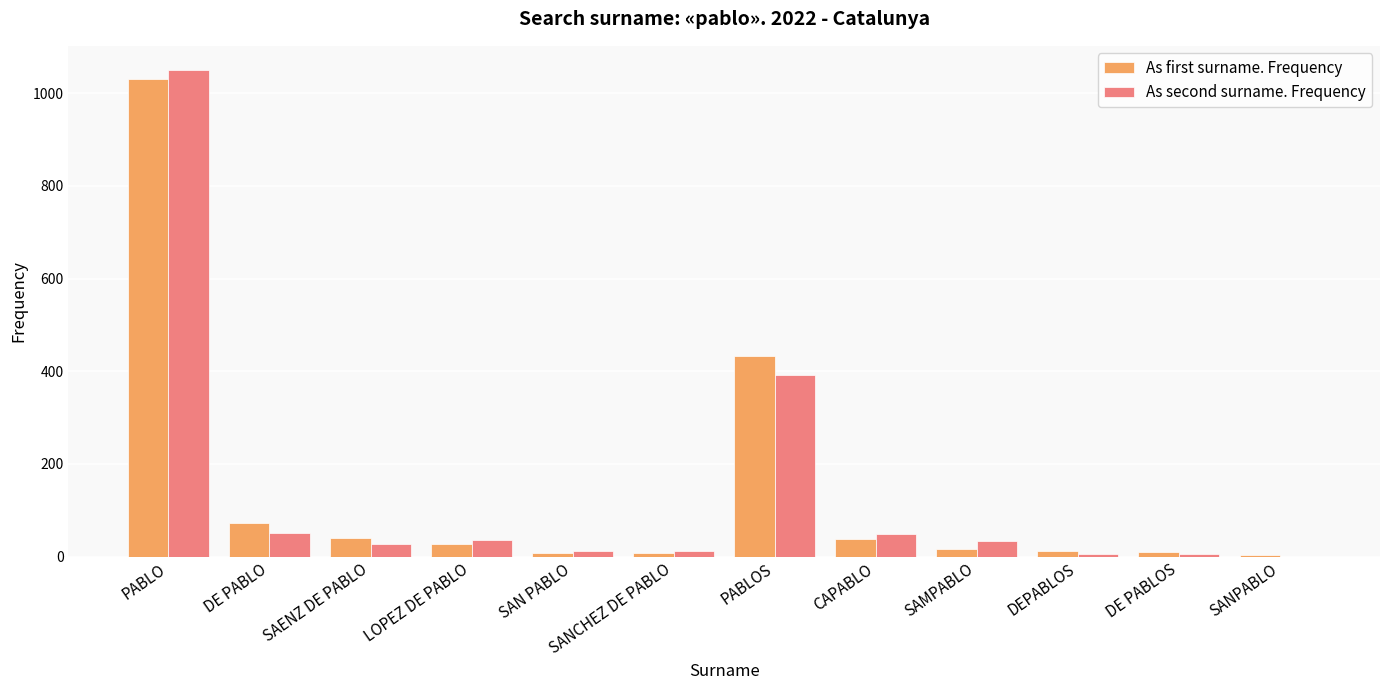

How many categories are shown in the chart?

12